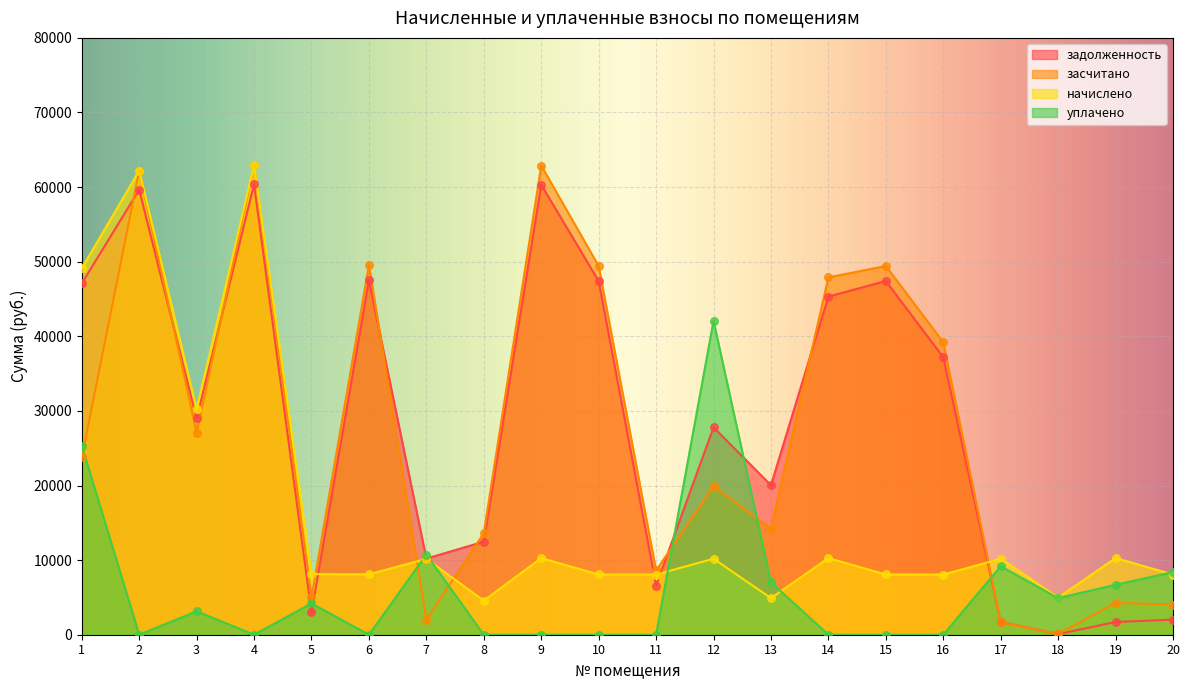

What are all the series names shown in the legend?

задолженность, засчитано, начислено, уплачено